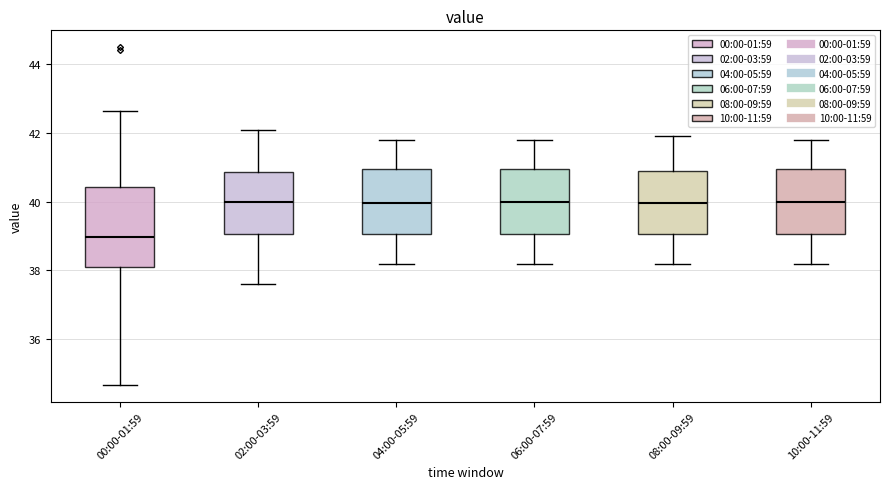

Where is the upper edge of the box for 08:00-09:59 on the y-axis? The values are not printed on the chart, so give them approximately, as read against the axis.

41.0